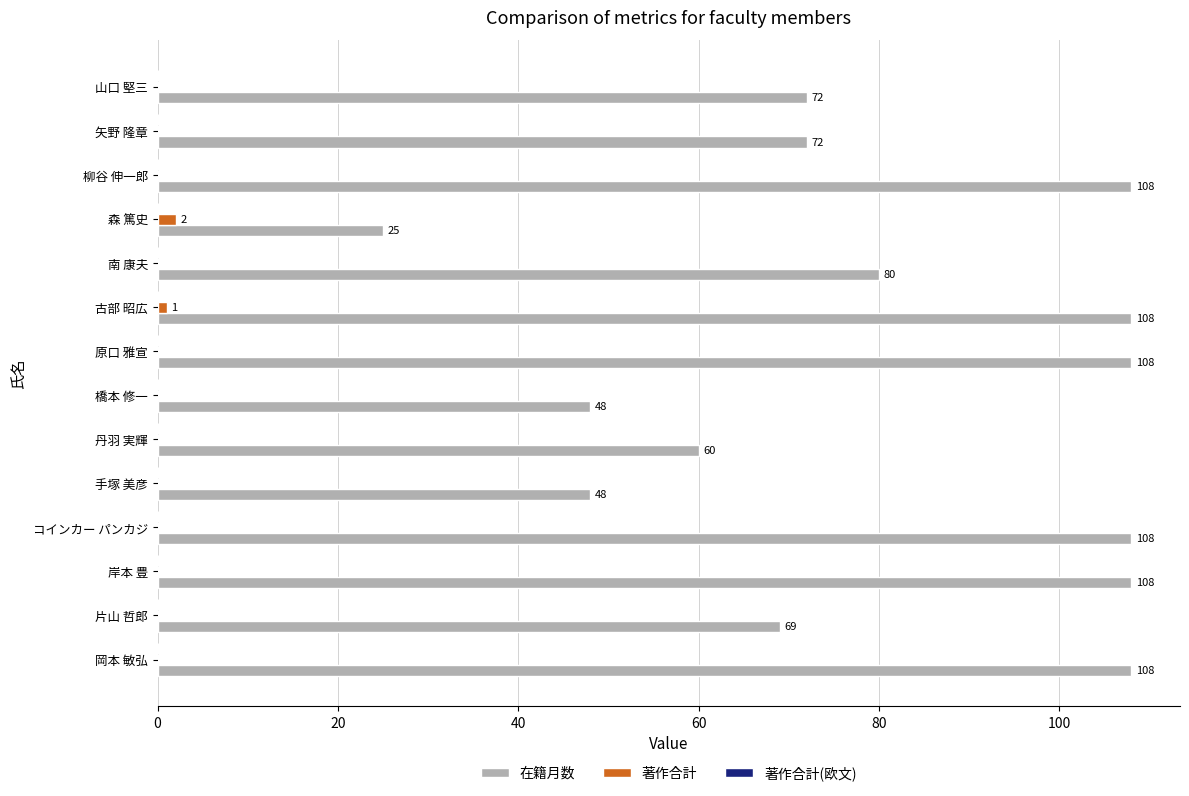

What is the greatest value displayed?

108